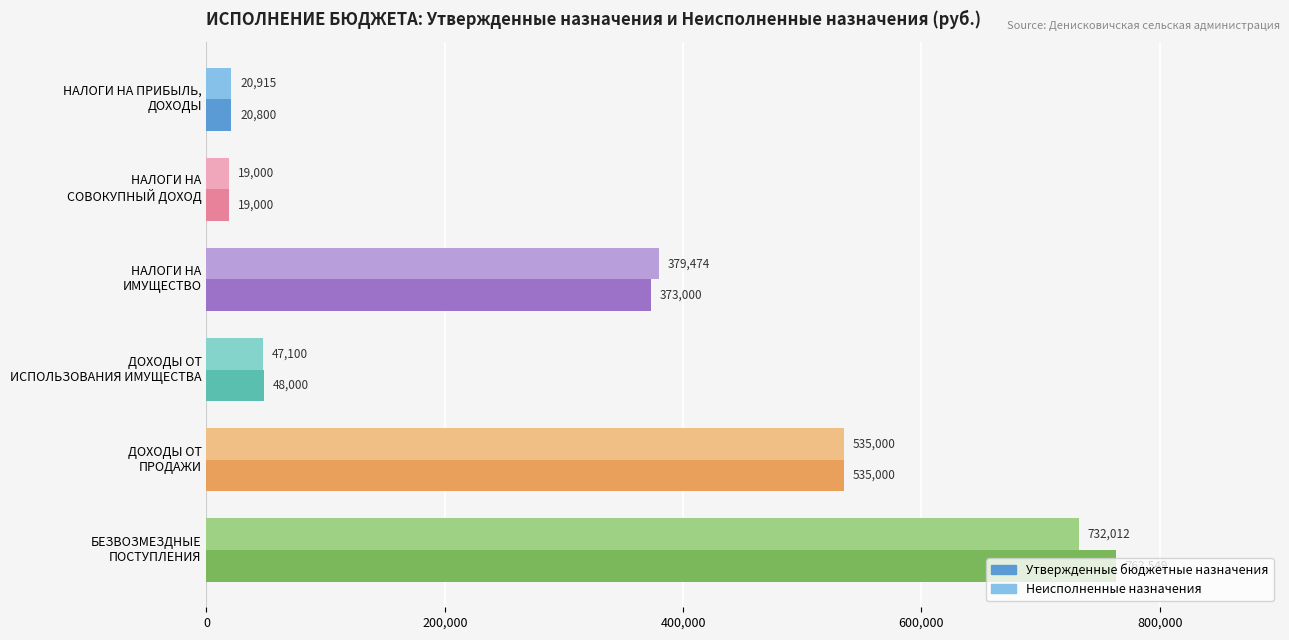

Which series has the largest range (max minus min)?

Утвержденные бюджетные назначения